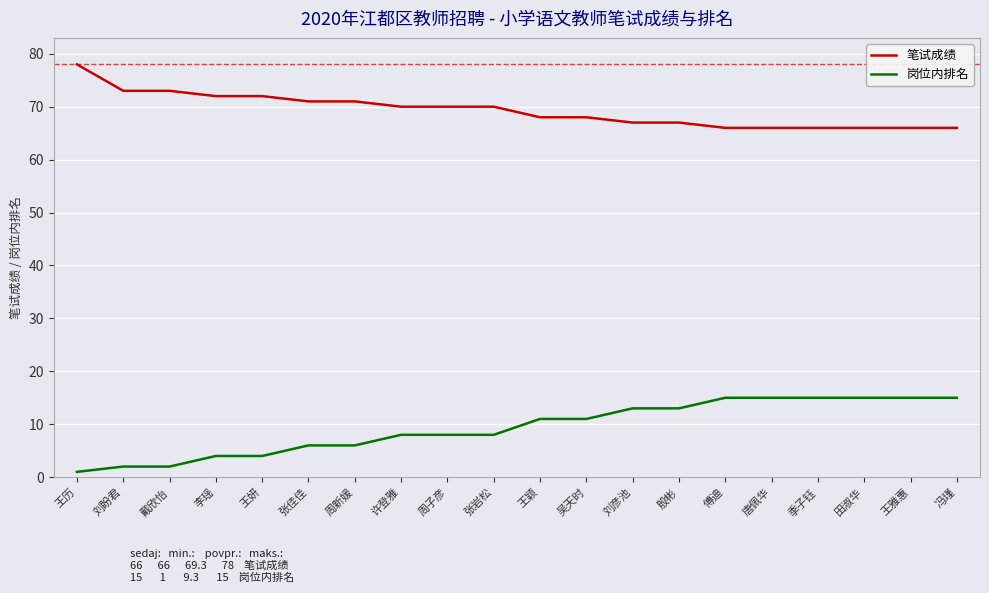

At 王历, list the series in order from smallest to largest.

岗位内排名, 笔试成绩